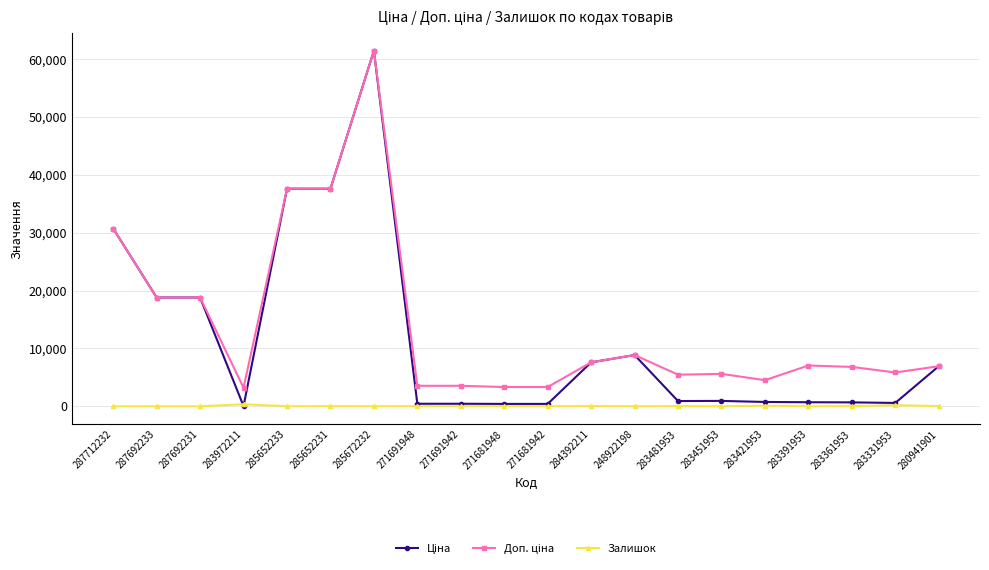

At how many categories does at least one series exceed 21493?

4